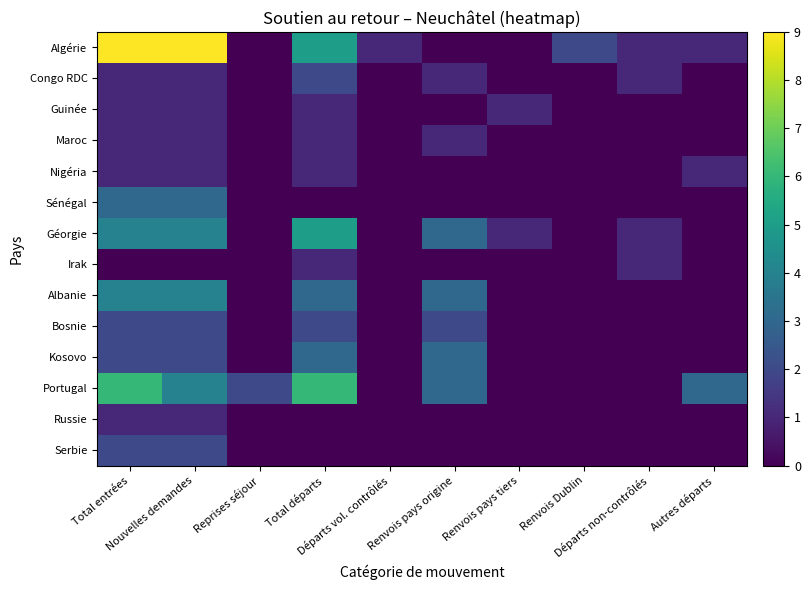

Reading left to right, transcribe all the data shown in this chart.

Algérie: Total entrées=9	Nouvelles demandes=9	Reprises séjour=0	Total départs=5	Départs vol. contrôlés=1	Renvois pays origine=0	Renvois pays tiers=0	Renvois Dublin=2	Départs non-contrôlés=1	Autres départs=1
Congo RDC: Total entrées=1	Nouvelles demandes=1	Reprises séjour=0	Total départs=2	Départs vol. contrôlés=0	Renvois pays origine=1	Renvois pays tiers=0	Renvois Dublin=0	Départs non-contrôlés=1	Autres départs=0
Guinée: Total entrées=1	Nouvelles demandes=1	Reprises séjour=0	Total départs=1	Départs vol. contrôlés=0	Renvois pays origine=0	Renvois pays tiers=1	Renvois Dublin=0	Départs non-contrôlés=0	Autres départs=0
Maroc: Total entrées=1	Nouvelles demandes=1	Reprises séjour=0	Total départs=1	Départs vol. contrôlés=0	Renvois pays origine=1	Renvois pays tiers=0	Renvois Dublin=0	Départs non-contrôlés=0	Autres départs=0
Nigéria: Total entrées=1	Nouvelles demandes=1	Reprises séjour=0	Total départs=1	Départs vol. contrôlés=0	Renvois pays origine=0	Renvois pays tiers=0	Renvois Dublin=0	Départs non-contrôlés=0	Autres départs=1
Sénégal: Total entrées=3	Nouvelles demandes=3	Reprises séjour=0	Total départs=0	Départs vol. contrôlés=0	Renvois pays origine=0	Renvois pays tiers=0	Renvois Dublin=0	Départs non-contrôlés=0	Autres départs=0
Géorgie: Total entrées=4	Nouvelles demandes=4	Reprises séjour=0	Total départs=5	Départs vol. contrôlés=0	Renvois pays origine=3	Renvois pays tiers=1	Renvois Dublin=0	Départs non-contrôlés=1	Autres départs=0
Irak: Total entrées=0	Nouvelles demandes=0	Reprises séjour=0	Total départs=1	Départs vol. contrôlés=0	Renvois pays origine=0	Renvois pays tiers=0	Renvois Dublin=0	Départs non-contrôlés=1	Autres départs=0
Albanie: Total entrées=4	Nouvelles demandes=4	Reprises séjour=0	Total départs=3	Départs vol. contrôlés=0	Renvois pays origine=3	Renvois pays tiers=0	Renvois Dublin=0	Départs non-contrôlés=0	Autres départs=0
Bosnie: Total entrées=2	Nouvelles demandes=2	Reprises séjour=0	Total départs=2	Départs vol. contrôlés=0	Renvois pays origine=2	Renvois pays tiers=0	Renvois Dublin=0	Départs non-contrôlés=0	Autres départs=0
Kosovo: Total entrées=2	Nouvelles demandes=2	Reprises séjour=0	Total départs=3	Départs vol. contrôlés=0	Renvois pays origine=3	Renvois pays tiers=0	Renvois Dublin=0	Départs non-contrôlés=0	Autres départs=0
Portugal: Total entrées=6	Nouvelles demandes=4	Reprises séjour=2	Total départs=6	Départs vol. contrôlés=0	Renvois pays origine=3	Renvois pays tiers=0	Renvois Dublin=0	Départs non-contrôlés=0	Autres départs=3
Russie: Total entrées=1	Nouvelles demandes=1	Reprises séjour=0	Total départs=0	Départs vol. contrôlés=0	Renvois pays origine=0	Renvois pays tiers=0	Renvois Dublin=0	Départs non-contrôlés=0	Autres départs=0
Serbie: Total entrées=2	Nouvelles demandes=2	Reprises séjour=0	Total départs=0	Départs vol. contrôlés=0	Renvois pays origine=0	Renvois pays tiers=0	Renvois Dublin=0	Départs non-contrôlés=0	Autres départs=0